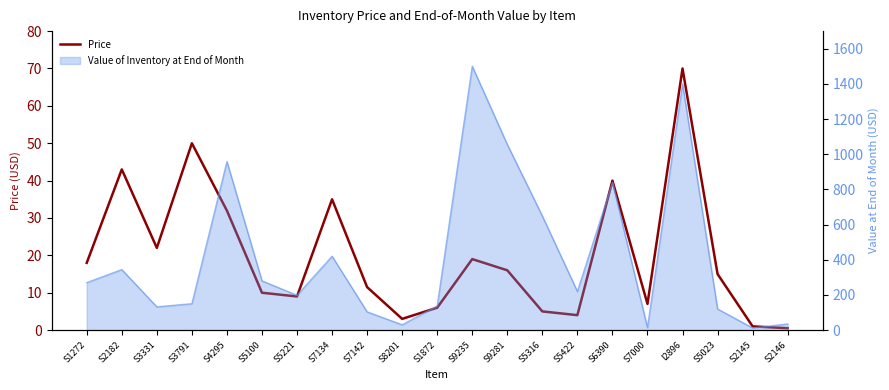

Where is the data nearest to the value 35?

S7134